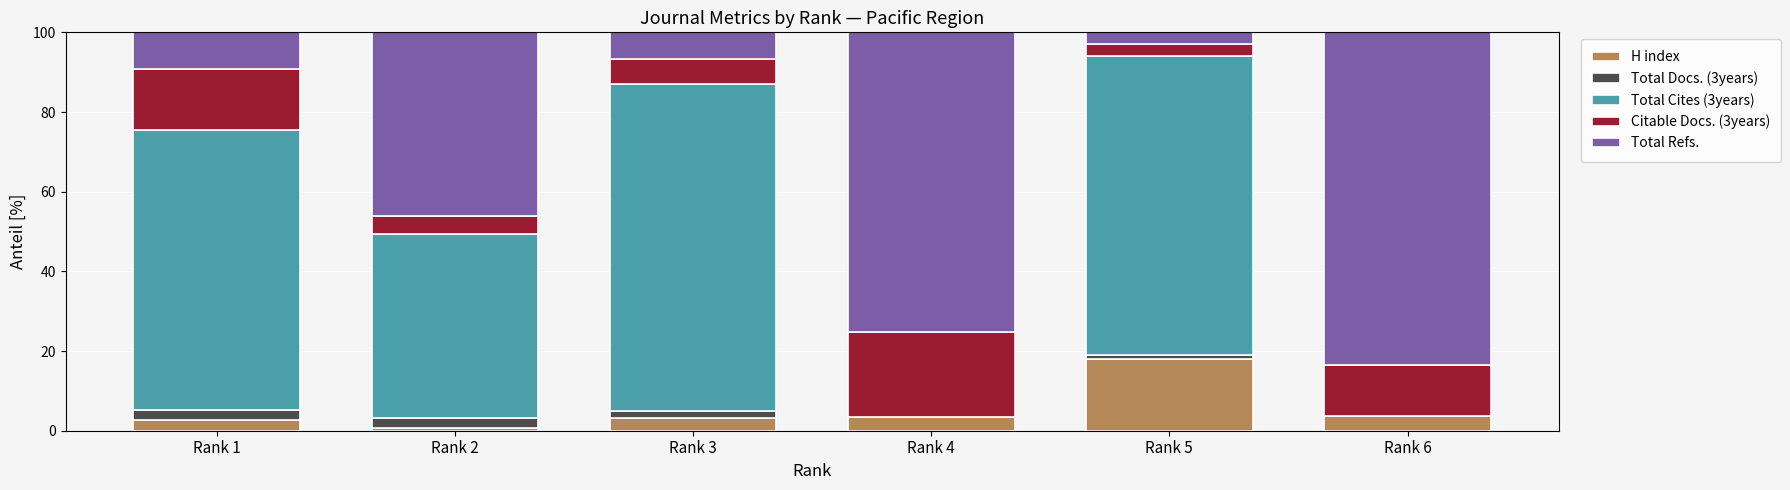

What is the highest value of the H index series?

18.0